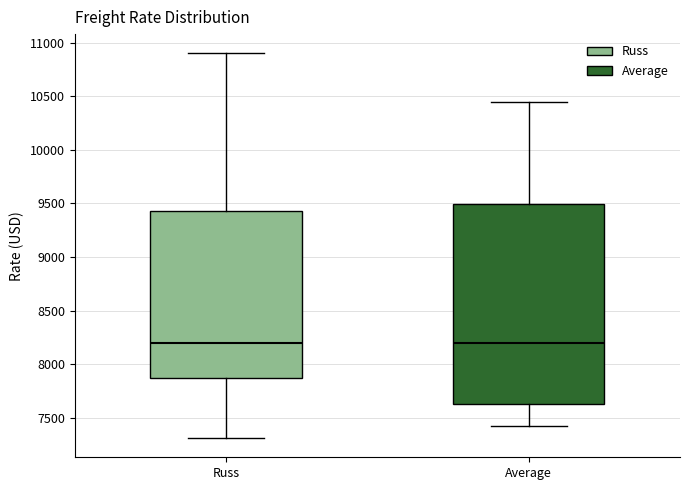

Where does the median line of the box for Russ sit on the y-axis? The values are not printed on the chart, so give them approximately, as read against the axis.

8200